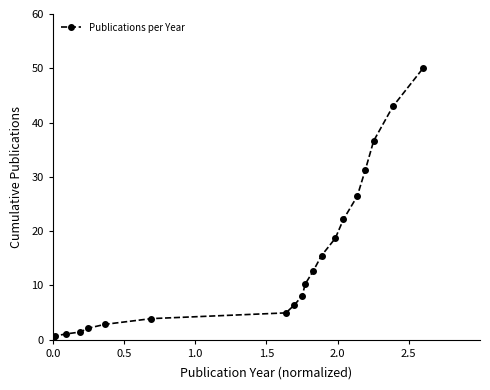

What is the maximum value shown in the chart?

50.0